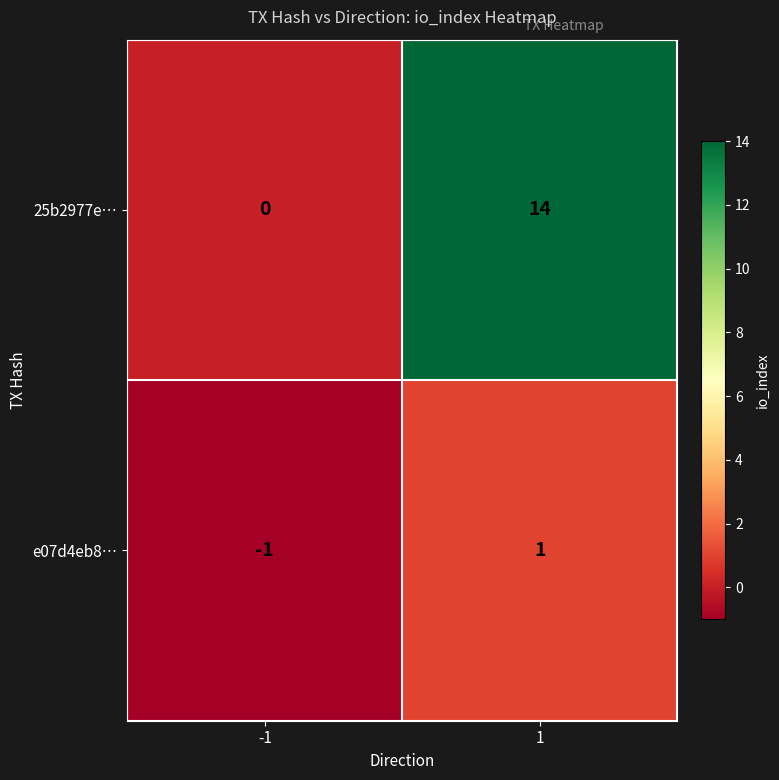

Reading left to right, what are all the values shown in this chart?

25b2977e…: 0	14
e07d4eb8…: -1	1